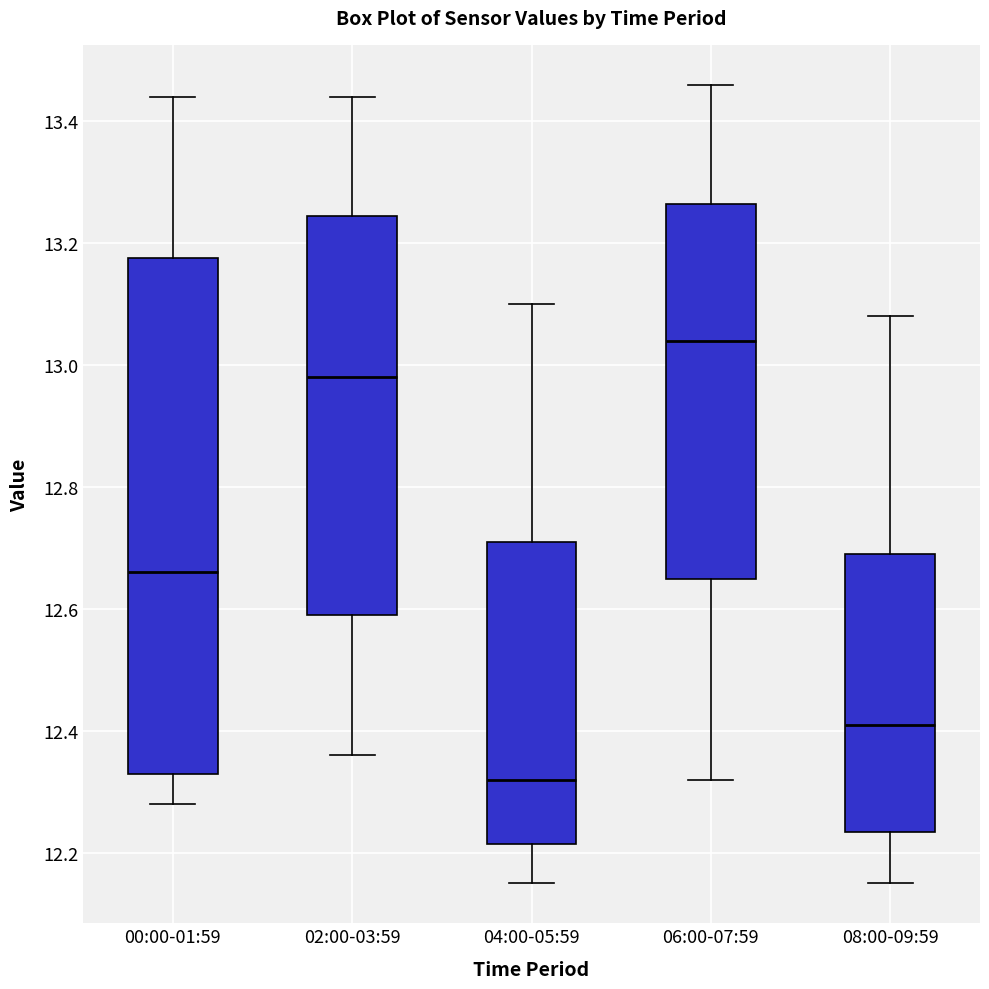

Reading left to right, read every box against the y-axis: the position of its median line, the range the box covers, and the ends of its whiskers. The values are not printed on the chart, so give them approximately, as read against the axis.

00:00-01:59: median 12.66, box 12.34 to 13.18, whiskers 12.28 to 13.44
02:00-03:59: median 12.98, box 12.60 to 13.24, whiskers 12.36 to 13.44
04:00-05:59: median 12.32, box 12.22 to 12.72, whiskers 12.16 to 13.10
06:00-07:59: median 13.04, box 12.66 to 13.26, whiskers 12.32 to 13.46
08:00-09:59: median 12.42, box 12.24 to 12.70, whiskers 12.16 to 13.08